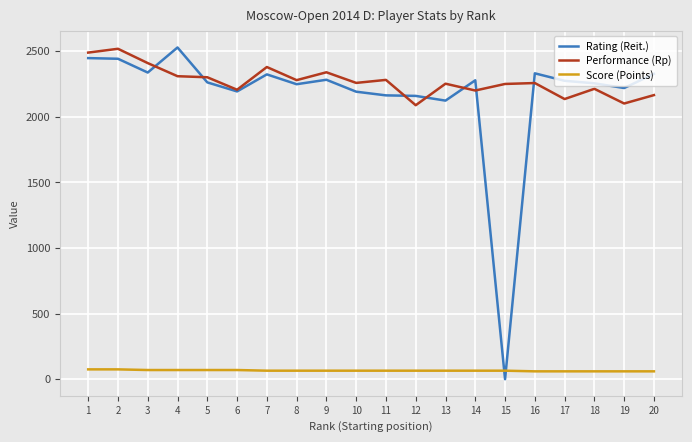

Rank the series at 16 from highest to lowest value.

Rating (Reit.), Performance (Rp), Score (Points)